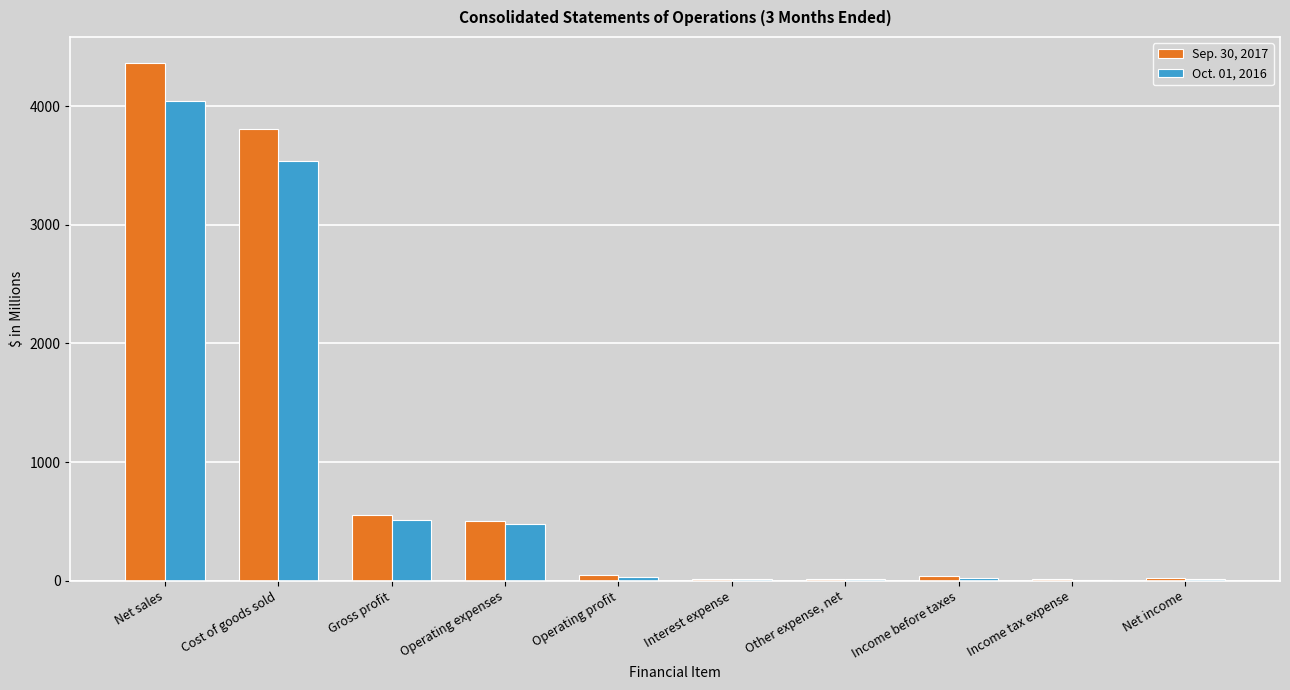

Which series changed the most between Net sales and Gross profit?

Sep. 30, 2017